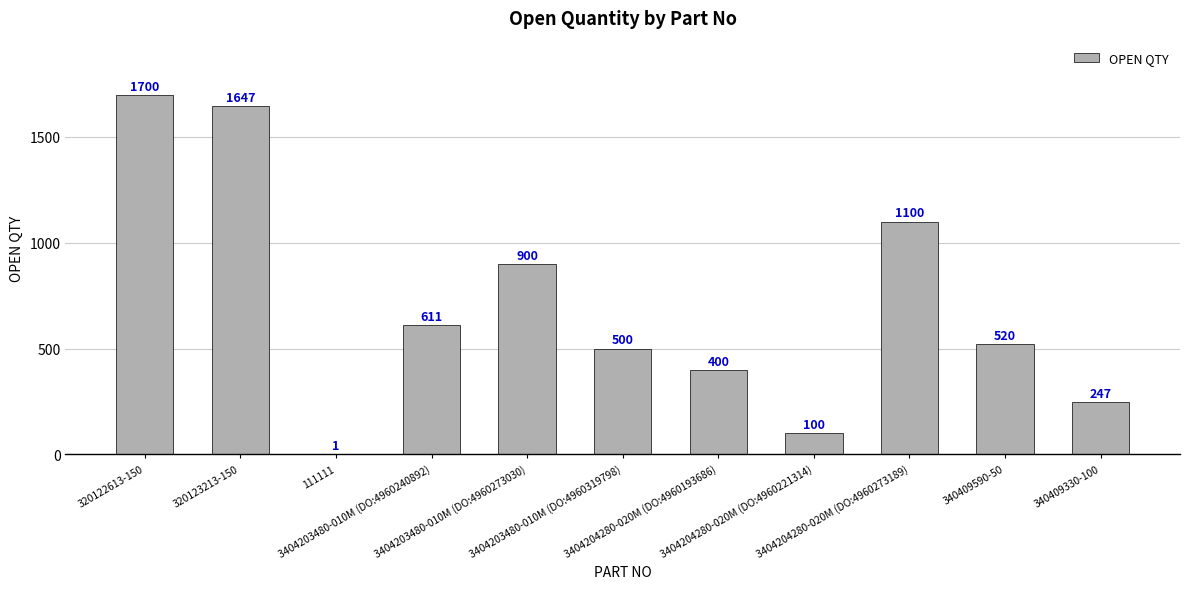

Is it true that the value at 320122613-150 is 521?

False